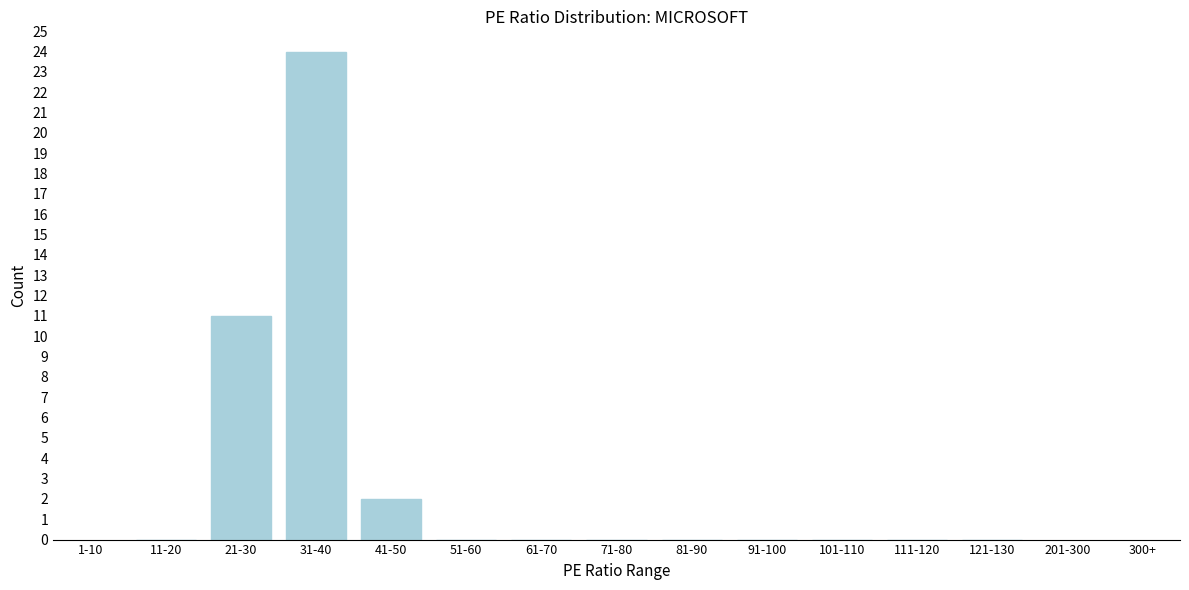

Reading left to right, extract all data points from this chart.

11-20=0	21-30=11	31-40=24	41-50=2	51-60=0	61-70=0	71-80=0	81-90=0	91-100=0	101-110=0	111-120=0	121-130=0